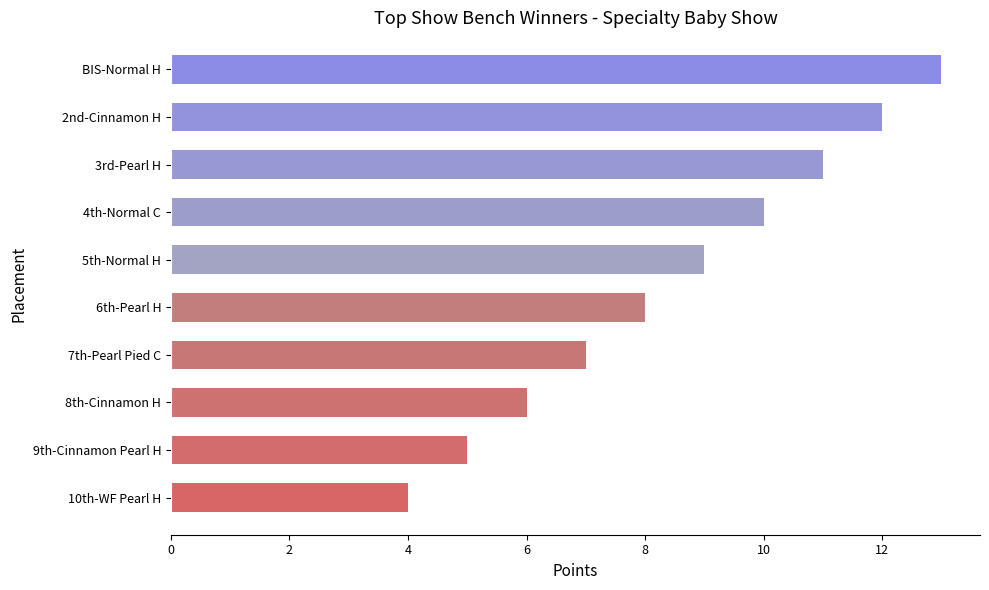

What is the ratio of the value at 10th-WF Pearl H to the value at 3rd-Pearl H?

0.4